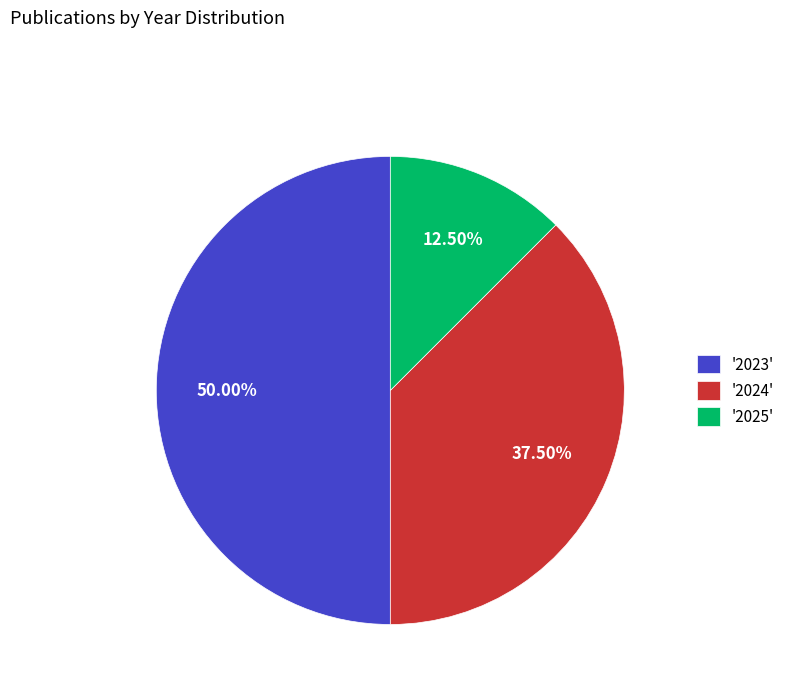

Is '2025' the majority of the pie?

No